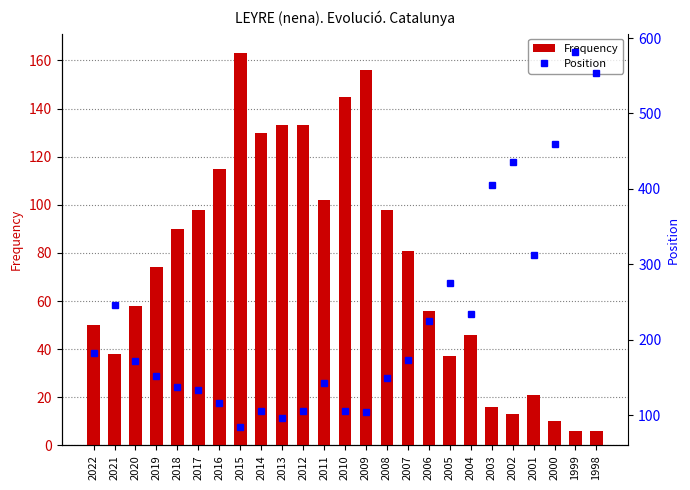

Reading right to left, extract all data points from this chart.

Frequency: 1998=6	1999=6	2000=10	2001=21	2002=13	2003=16	2004=46	2005=37	2006=56	2007=81	2008=98	2009=156	2010=145	2011=102	2012=133	2013=133	2014=130	2015=163	2016=115	2017=98	2018=90	2019=74	2020=58	2021=38	2022=50
Position: 1998=553	1999=581	2000=460	2001=313	2002=436	2003=405	2004=234	2005=276	2006=225	2007=173	2008=150	2009=105	2010=106	2011=143	2012=106	2013=96	2014=106	2015=85	2016=117	2017=133	2018=138	2019=152	2020=172	2021=246	2022=182